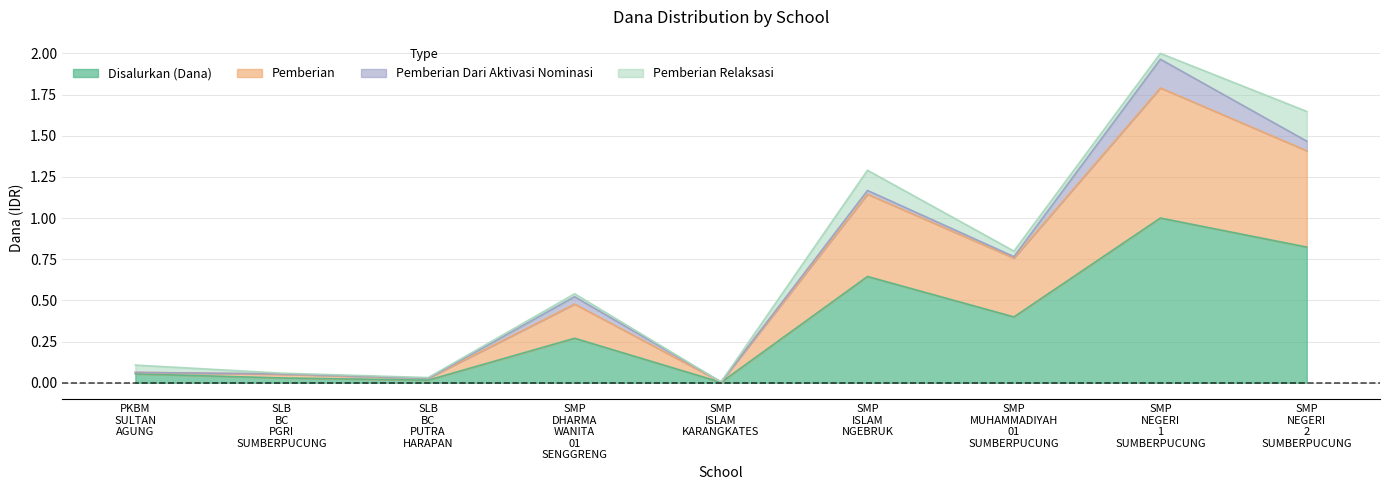

What is the sum of the Pemberian values at SLB BC PGRI SUMBERPUCUNG and SLB BC PUTRA HARAPAN?

0.1